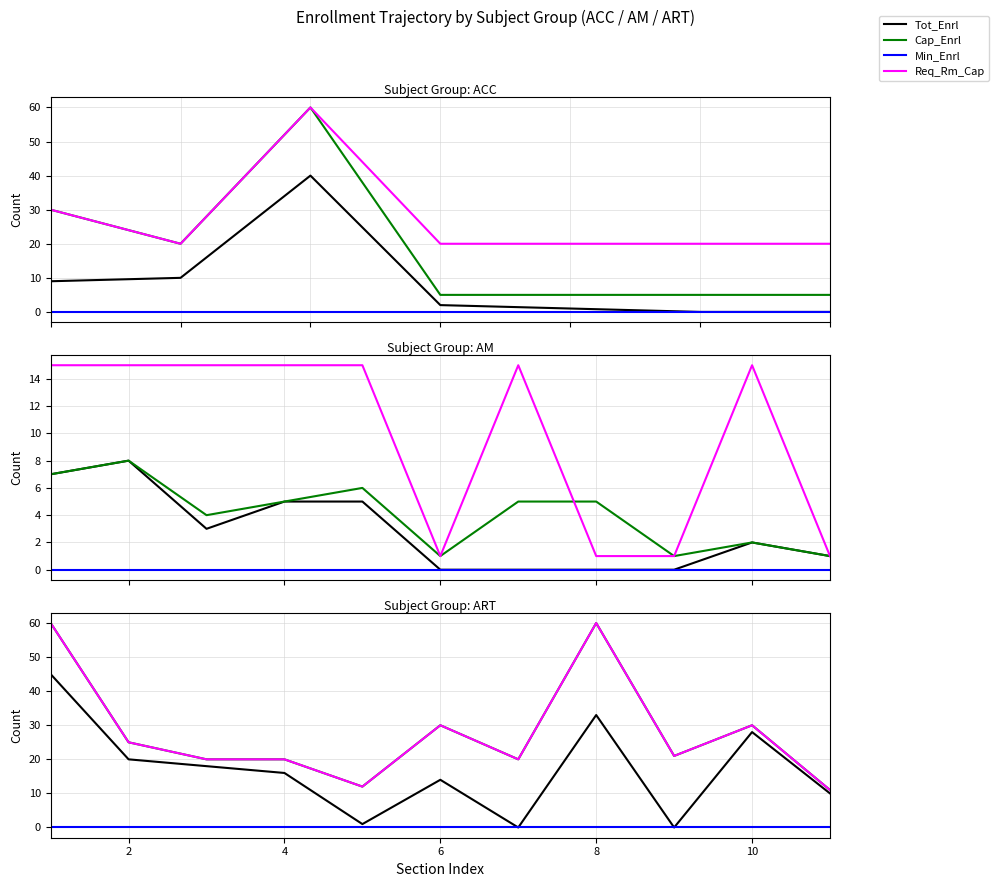

What is the average value of the Cap_Enrl series?

28